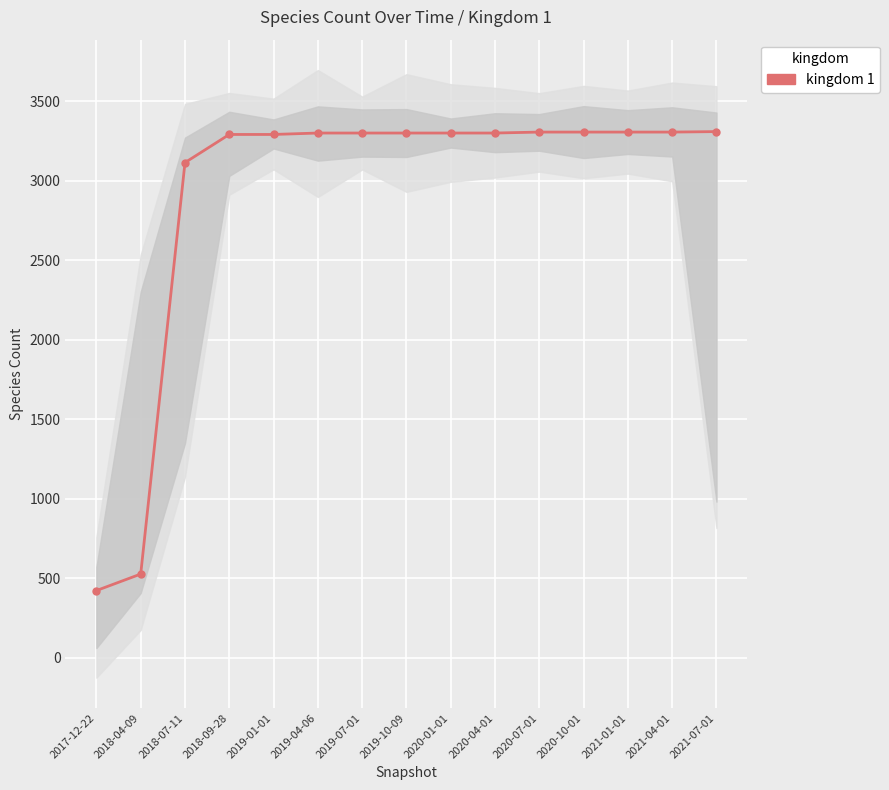

Reading left to right, what are all the values shown in this chart?

422	526	3115	3292	3292	3301	3301	3301	3301	3301	3307	3307	3307	3307	3310